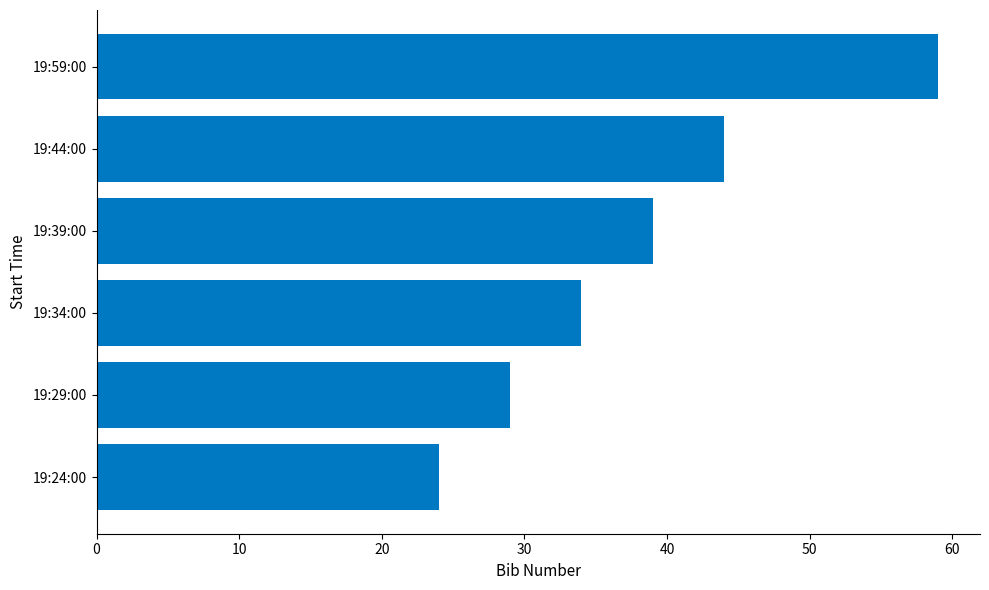

The value at 19:39:00 is 61. True or false?

False